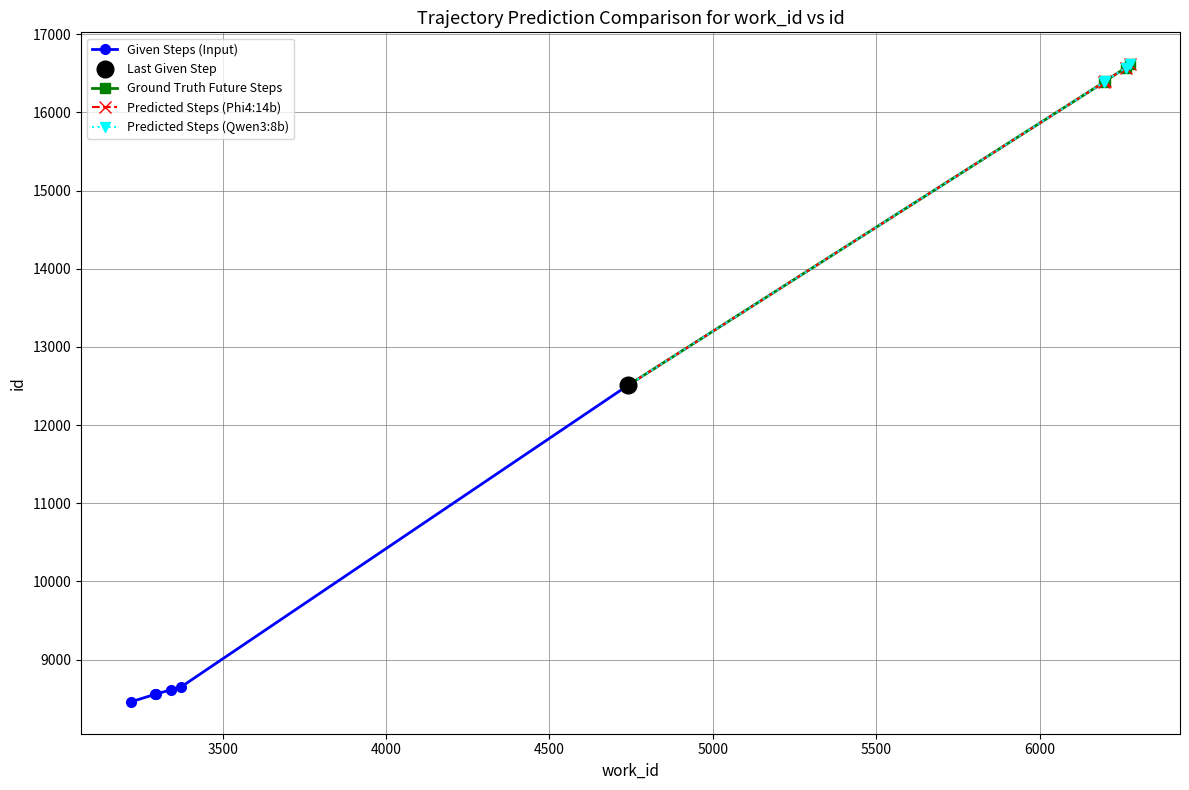

What is the maximum value for id?

16616